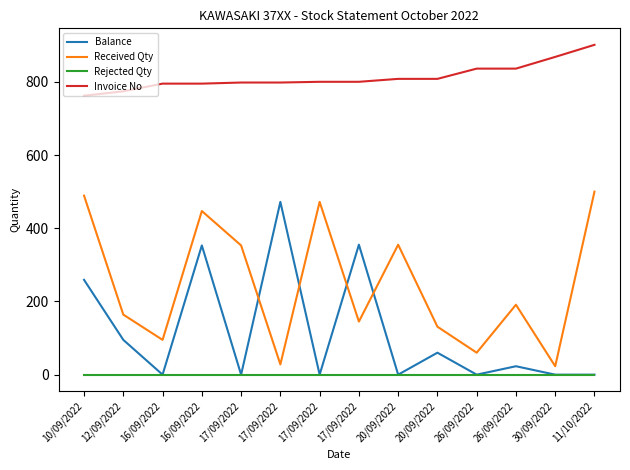

Reading right to left, transcribe all the data shown in this chart.

Balance: 11/10/2022=0	30/09/2022=0	26/09/2022=23	26/09/2022=0	20/09/2022=60	20/09/2022=0	17/09/2022=355	17/09/2022=0	17/09/2022=472	17/09/2022=0	16/09/2022=353	16/09/2022=0	12/09/2022=95	10/09/2022=259
Received Qty: 11/10/2022=500	30/09/2022=23	26/09/2022=191	26/09/2022=60	20/09/2022=131	20/09/2022=355	17/09/2022=145	17/09/2022=472	17/09/2022=28	17/09/2022=353	16/09/2022=447	16/09/2022=95	12/09/2022=164	10/09/2022=489
Rejected Qty: 11/10/2022=0	30/09/2022=0	26/09/2022=0	26/09/2022=0	20/09/2022=0	20/09/2022=0	17/09/2022=0	17/09/2022=0	17/09/2022=0	17/09/2022=0	16/09/2022=0	16/09/2022=0	12/09/2022=0	10/09/2022=0
Invoice No: 11/10/2022=901	30/09/2022=868	26/09/2022=836	26/09/2022=836	20/09/2022=808	20/09/2022=808	17/09/2022=800	17/09/2022=800	17/09/2022=798	17/09/2022=798	16/09/2022=795	16/09/2022=795	12/09/2022=774	10/09/2022=762